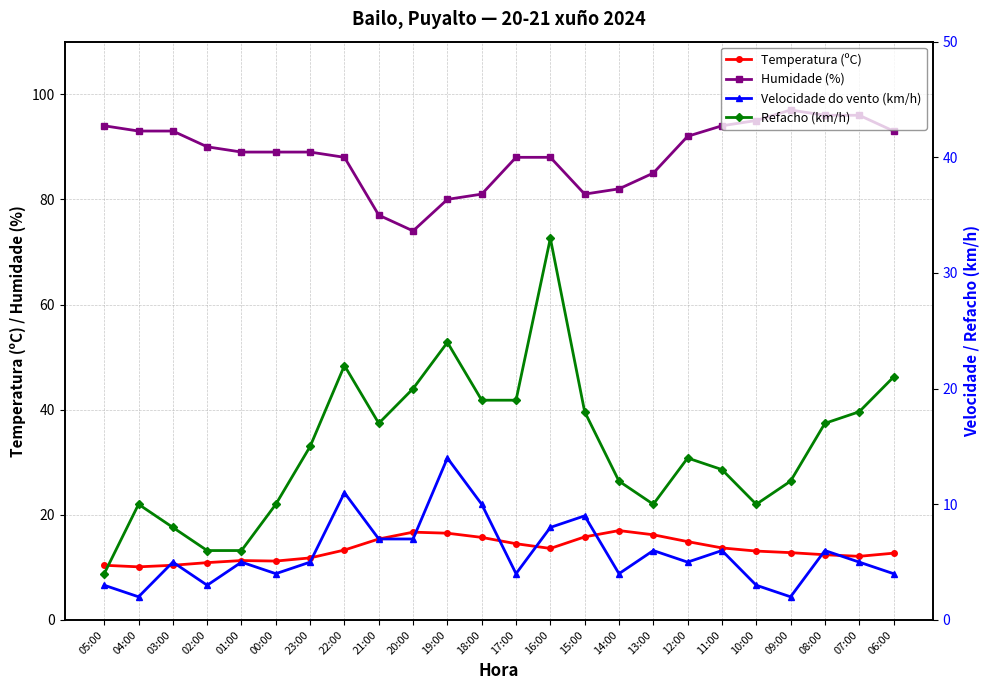

What is the sum of all Refacho (km/h) values?

358.0